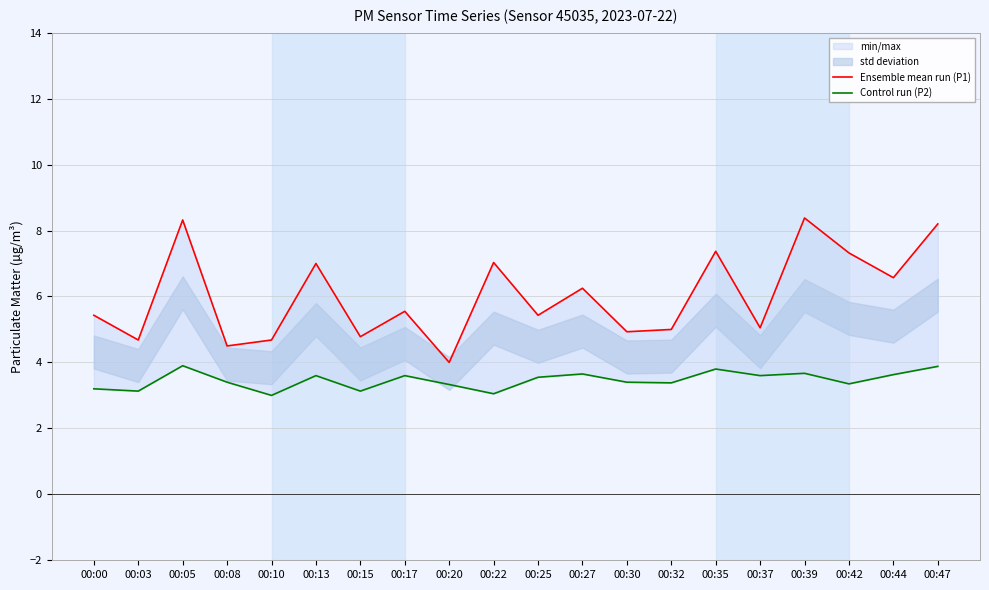

Read the Control run (P2) value at 00:22.

3.0